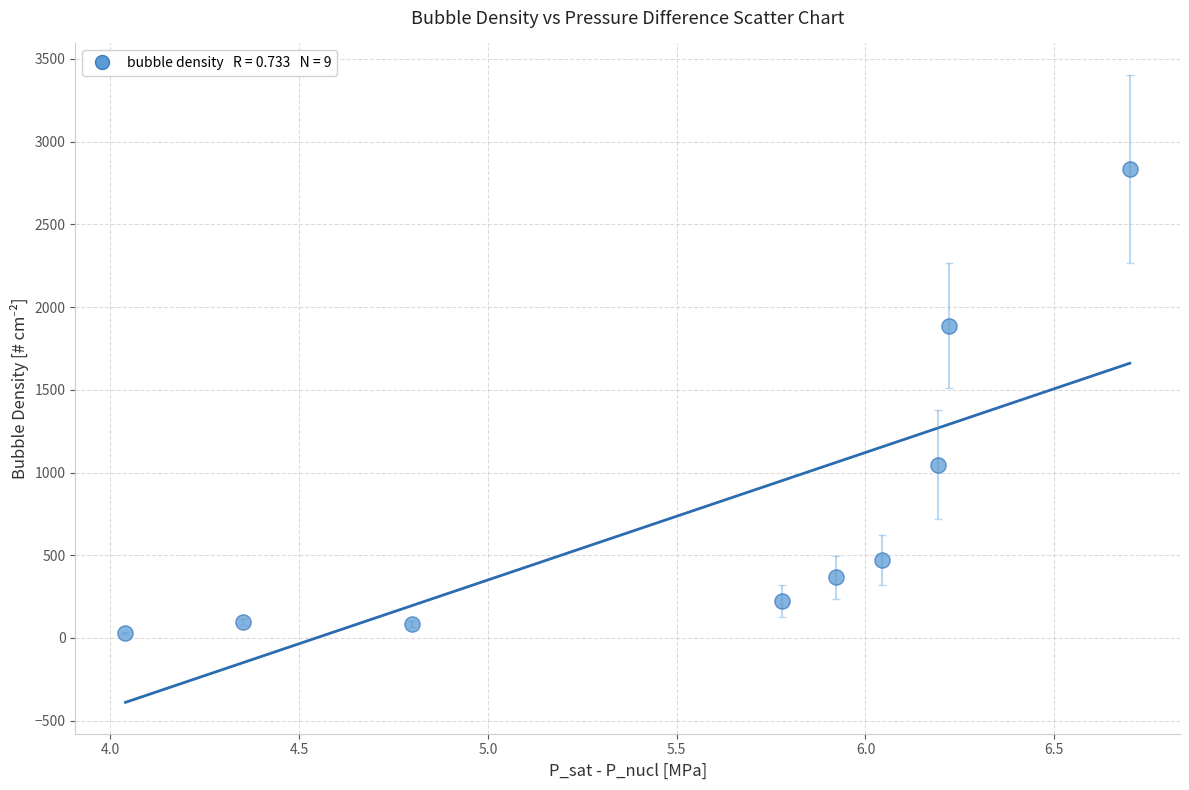

What is the range of Y values (max minus min)?

2804.1